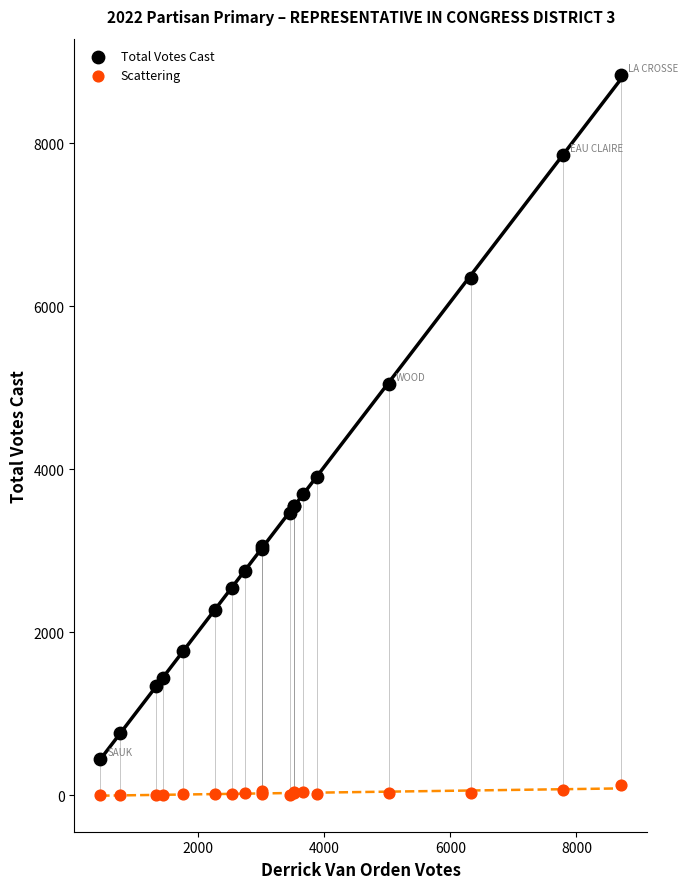

What are all the series names shown in the legend?

Total Votes Cast, Scattering